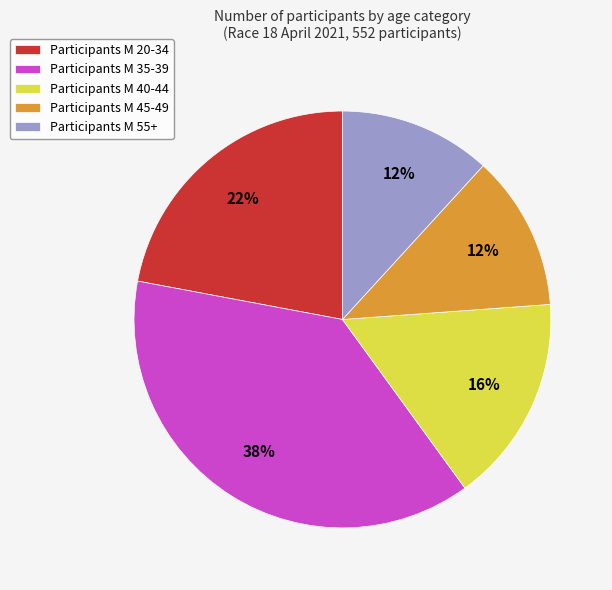

Is there any slice that represents more than half of the pie?

No